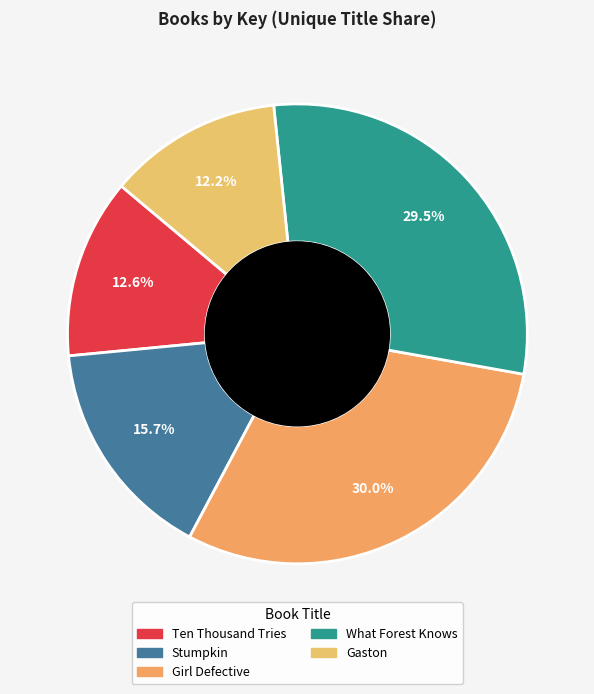

What is the total percentage of Ten Thousand Tries and Stumpkin?

28.3%